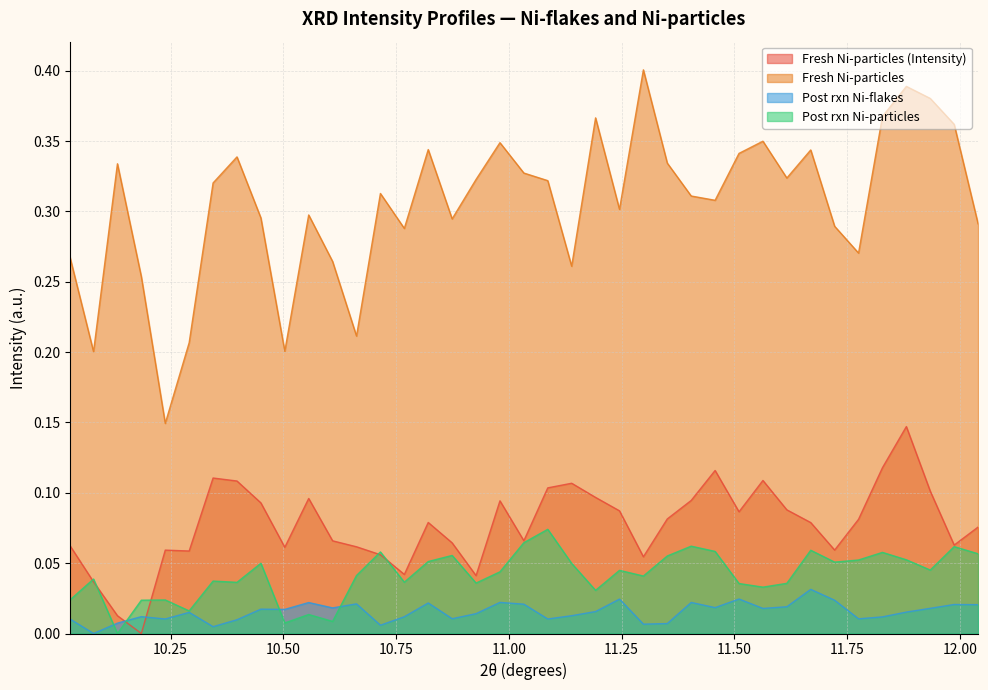

What is the value of the Fresh Ni-particles (Intensity) point at the 12th from the left?

0.1